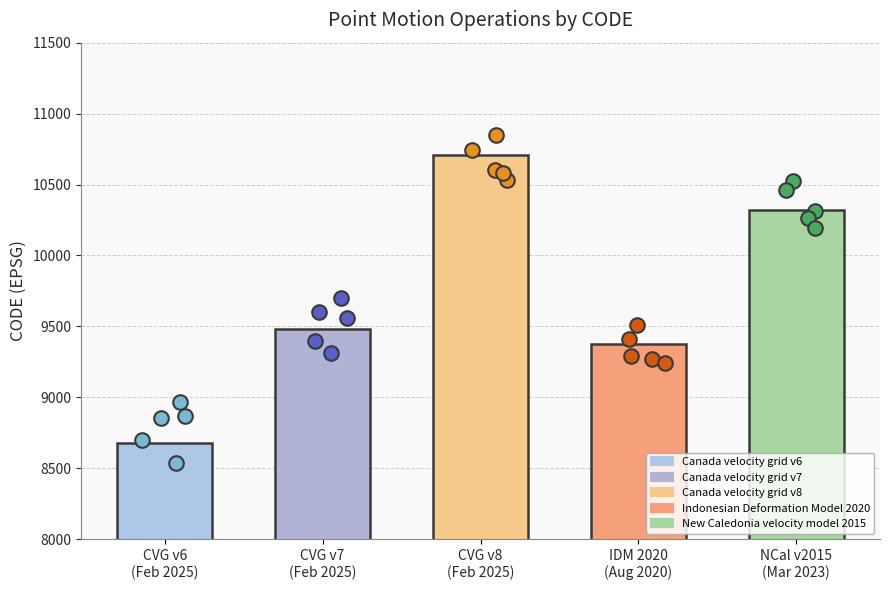

Which series reaches the minimum Y coordinate?

Canada velocity grid v6